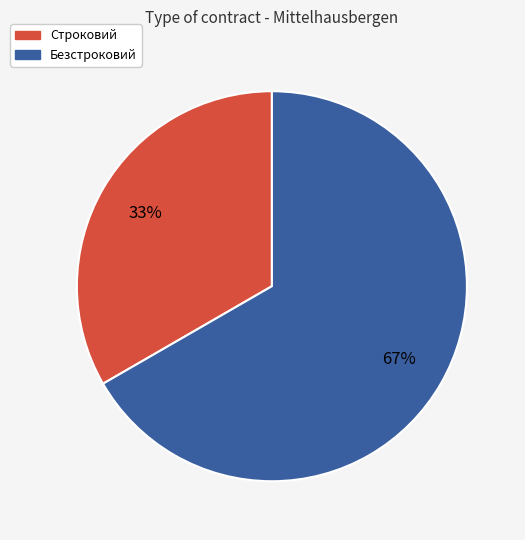

To the nearest percent, what is the average slice percentage?

50%